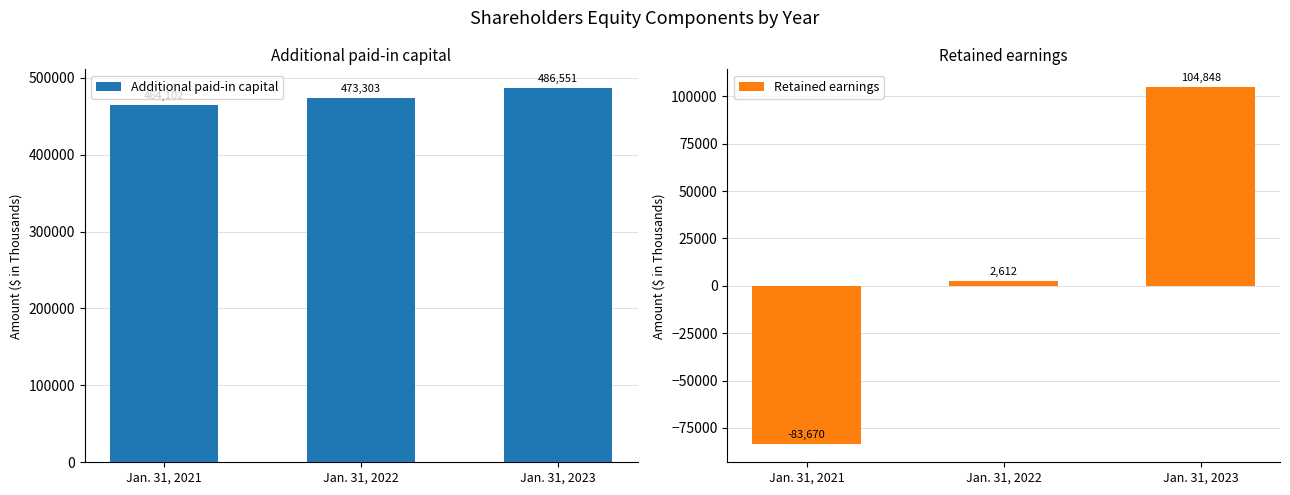

How many Additional paid-in capital values are between 464102 and 486551?

3